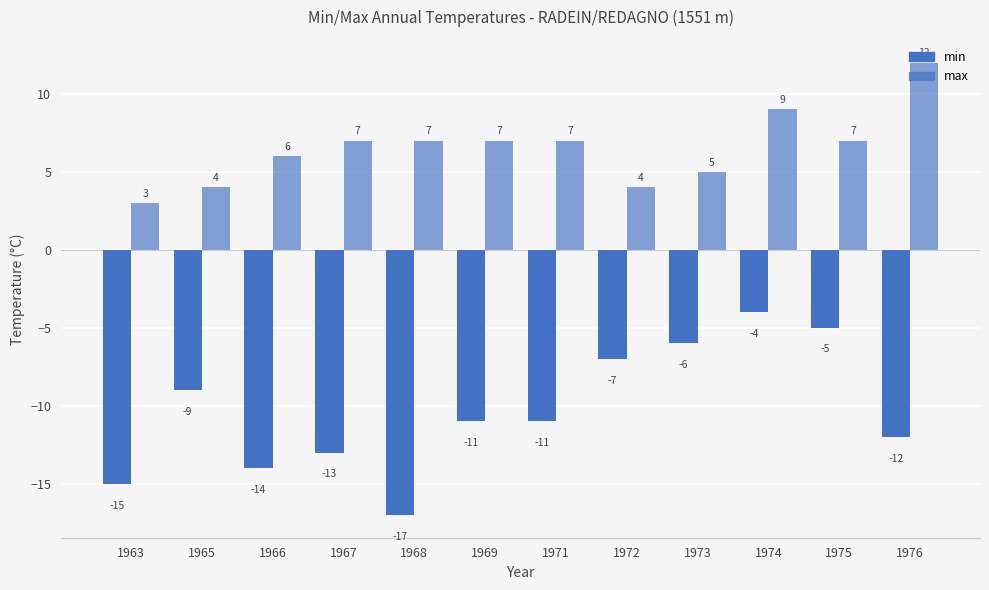

Are the bars grouped side by side (vs. stacked)?

Yes